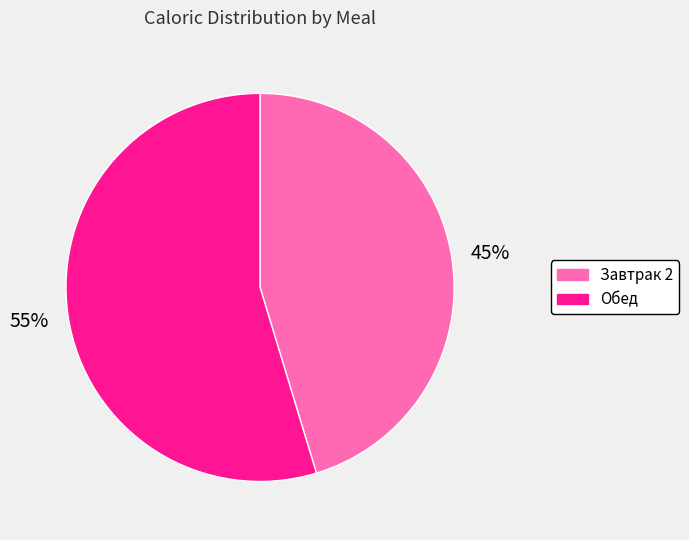

To the nearest percent, what is the average slice percentage?

50%